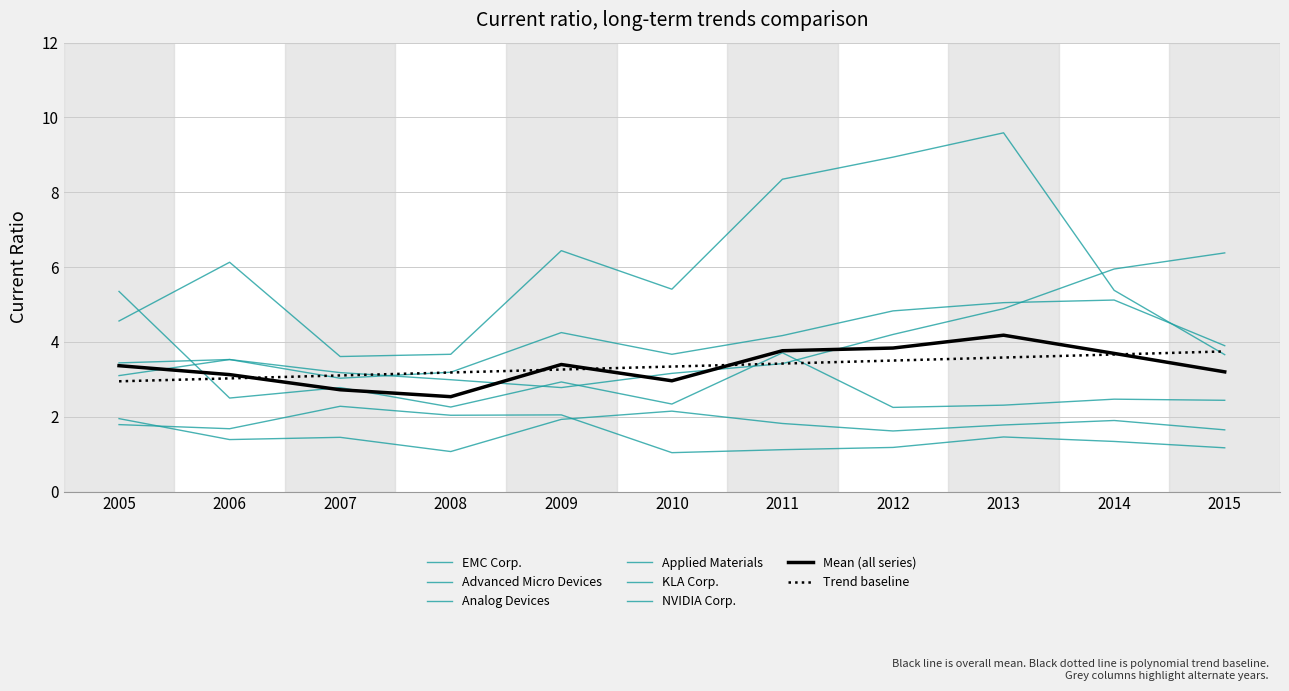

How many lines are shown in the chart?

8